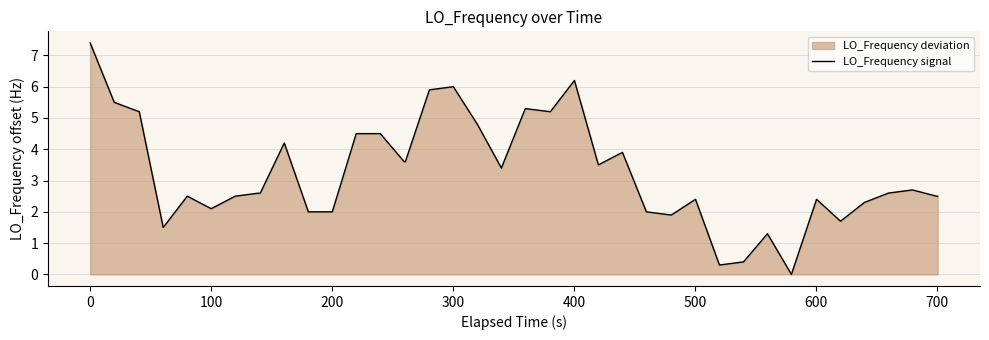

How many values exceed 2?

29